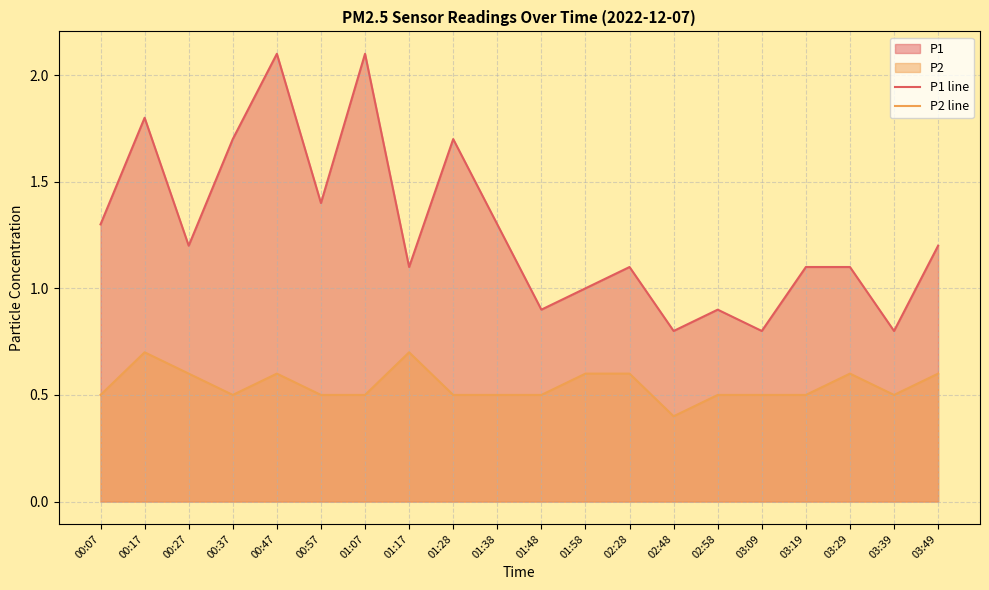

The P2 line series shows 0.3 at 01:48. True or false?

False